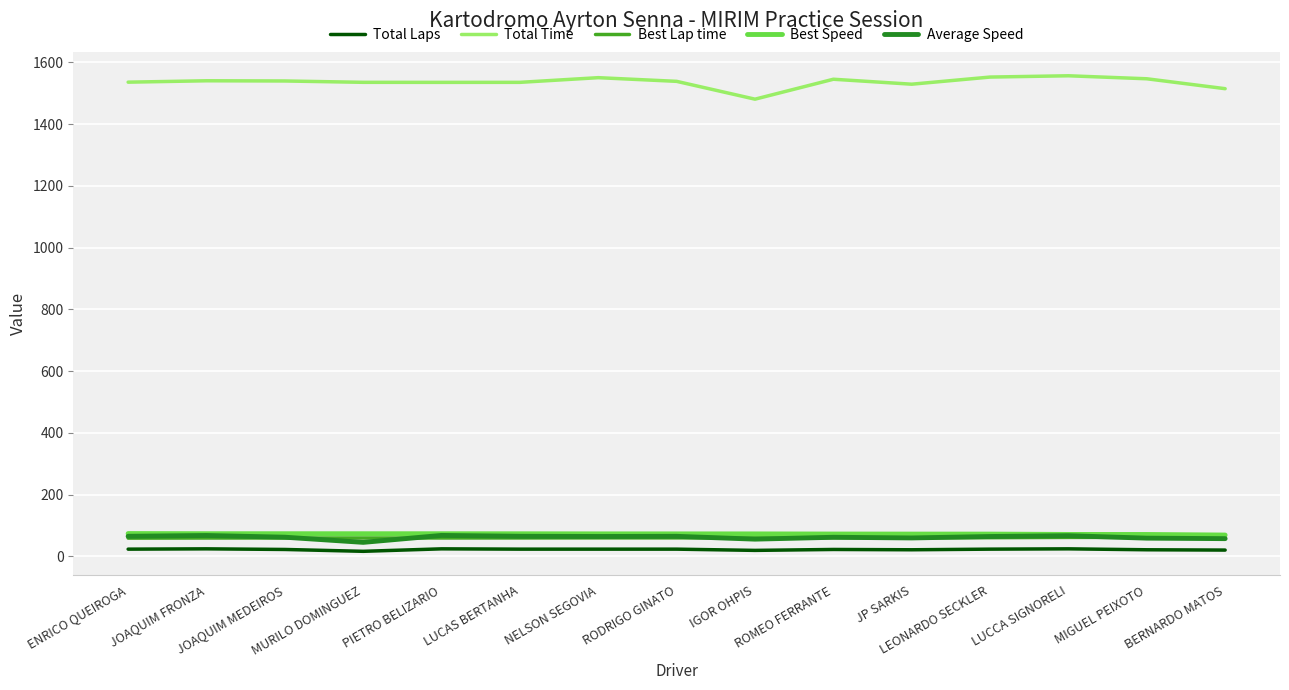

What is the average value of the Total Time series?

1536.0